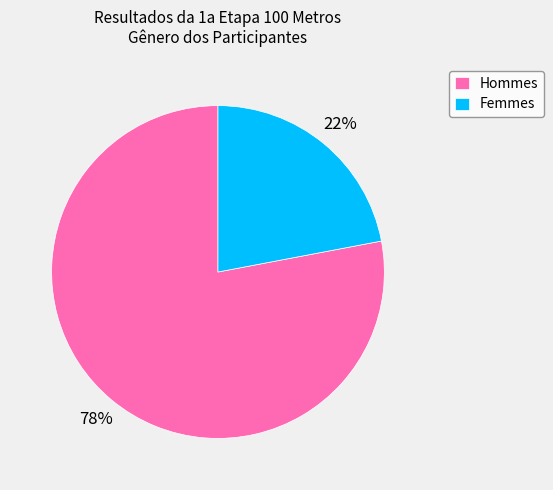

The Femmes slice represents 22% of the pie. True or false?

True